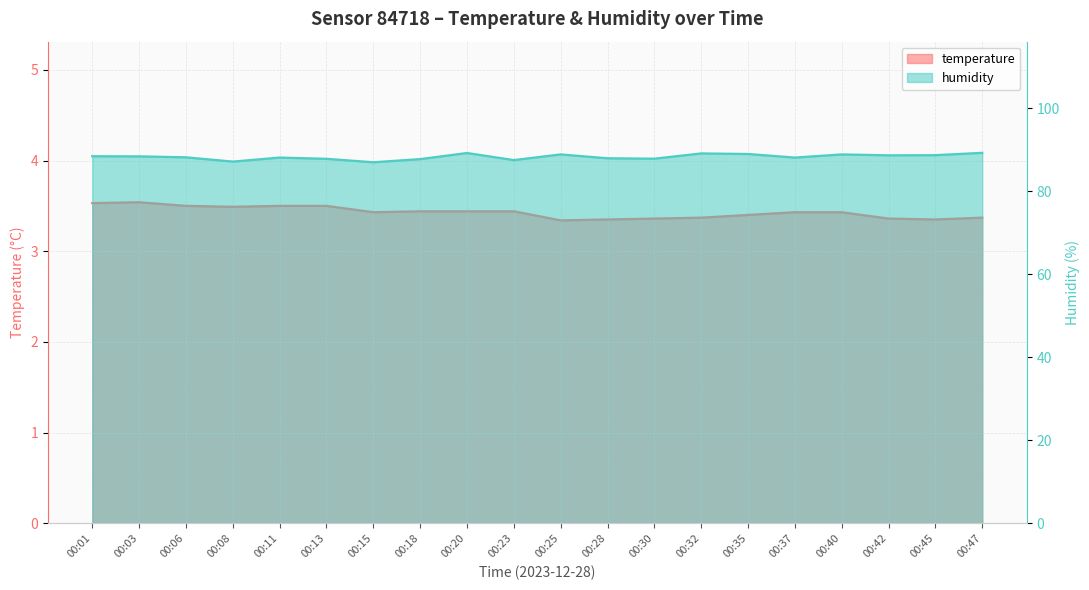

What is the average value of the temperature series?

3.4